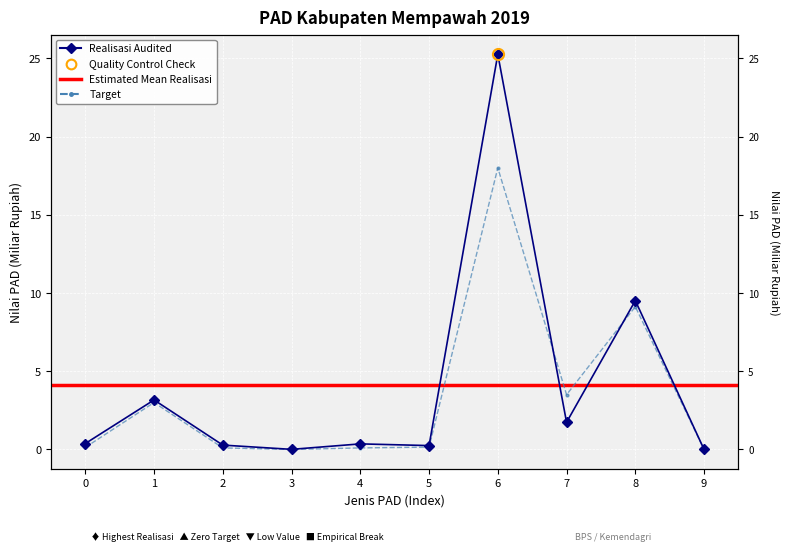

How many categories are shown in the chart?

10